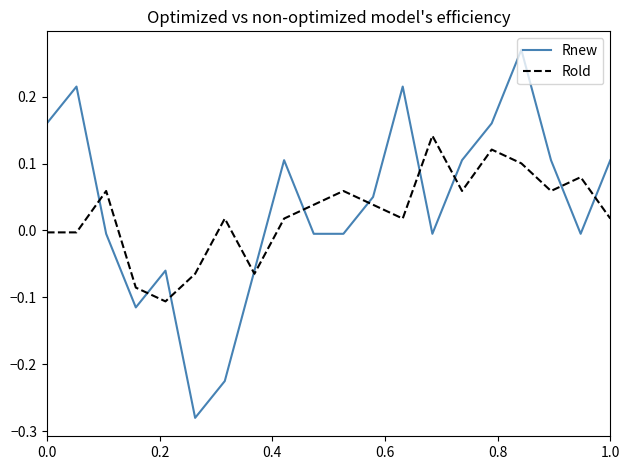

How many lines are shown in the chart?

2